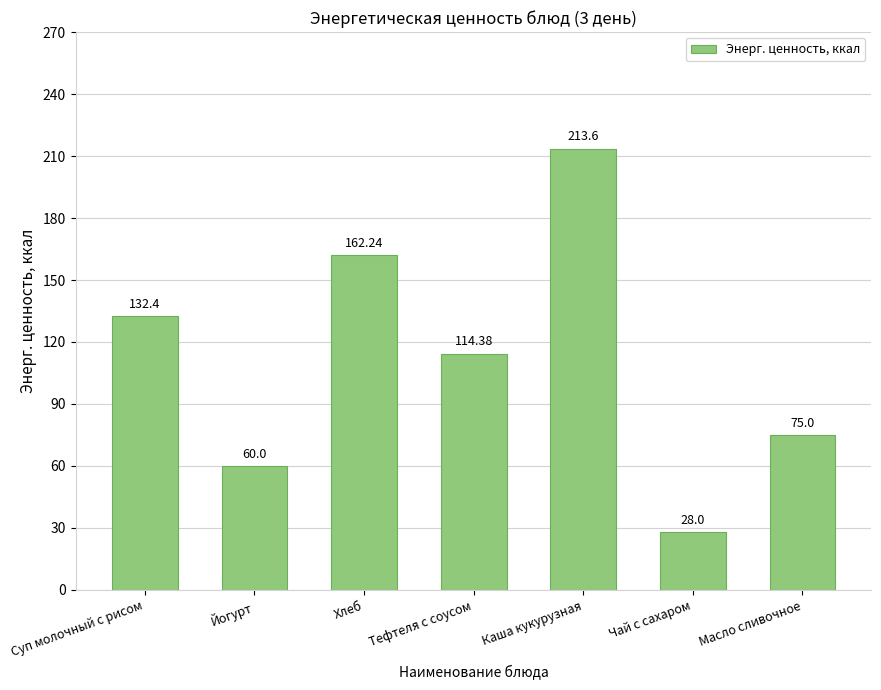

What is the change in value from Йогурт to Тефтеля с соусом?

+54.4